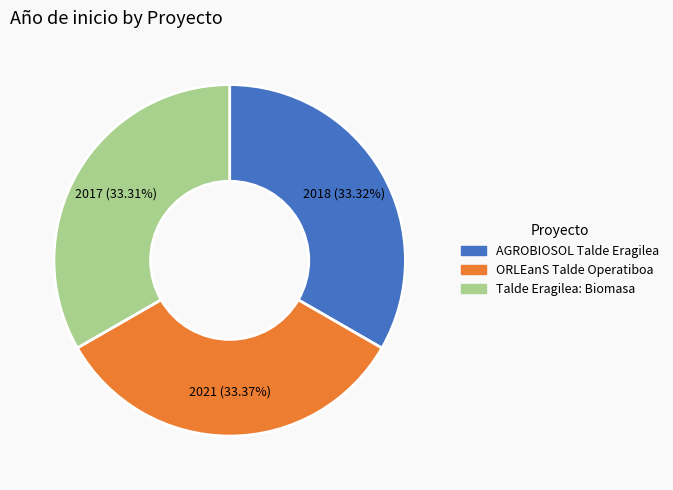

Does Talde Eragilea: Biomasa account for over 50% of the chart?

No